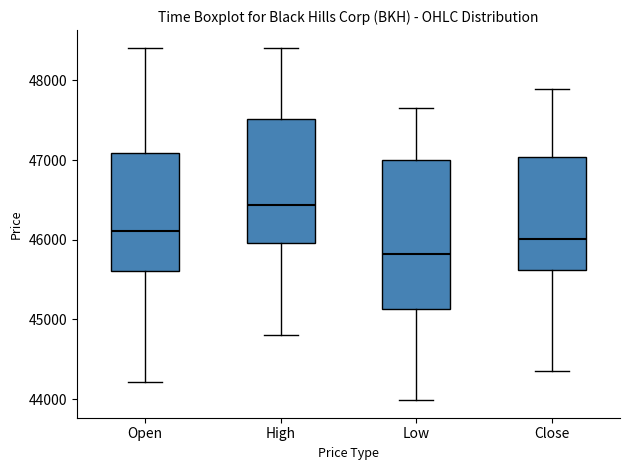

Reading left to right, read every box against the y-axis: the position of its median line, the range the box covers, and the ends of its whiskers. The values are not printed on the chart, so give them approximately, as read against the axis.

Open: median 46100, box 45600 to 47100, whiskers 44200 to 48400
High: median 46400, box 46000 to 47500, whiskers 44800 to 48400
Low: median 45800, box 45100 to 47000, whiskers 44000 to 47700
Close: median 46000, box 45600 to 47000, whiskers 44400 to 47900